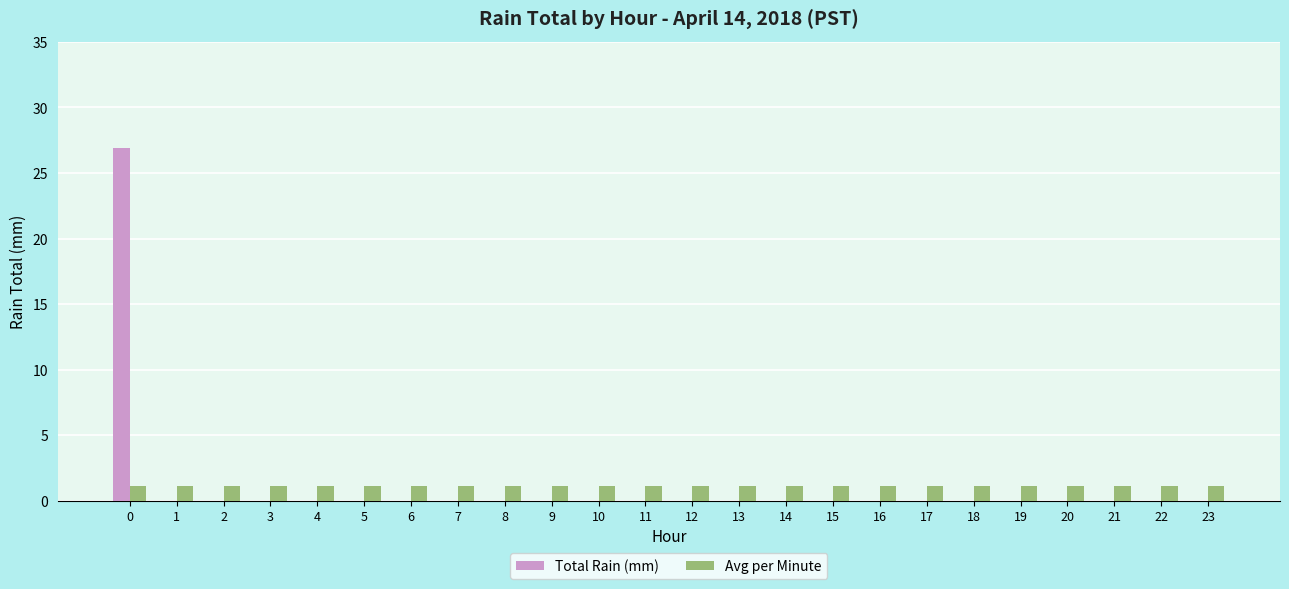

Is the value of Avg per Minute at 16 greater than the value of Total Rain (mm) at 22?

Yes